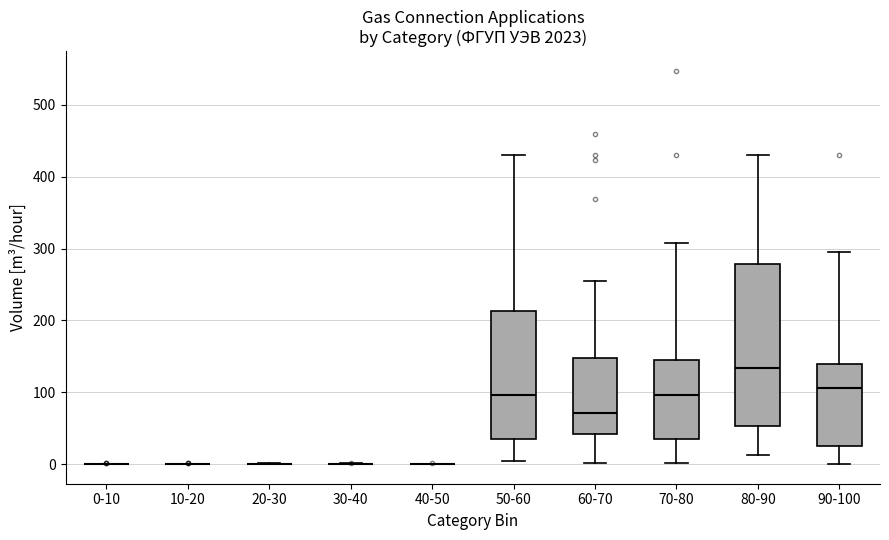

Reading left to right, read every box against the y-axis: the position of its median line, the range the box covers, and the ends of its whiskers. The values are not printed on the chart, so give them approximately, as read against the axis.

0-10: box collapsed to a line at 0, whiskers 0 to 0
10-20: box collapsed to a line at 0, whiskers 0 to 0
20-30: box collapsed to a line at 0, whiskers 0 to 0
30-40: box collapsed to a line at 0, whiskers 0 to 0
40-50: box collapsed to a line at 0, whiskers 0 to 0
50-60: median 100, box 30 to 210, whiskers 0 to 430
60-70: median 70, box 40 to 150, whiskers 0 to 250
70-80: median 100, box 40 to 150, whiskers 0 to 310
80-90: median 130, box 50 to 280, whiskers 10 to 430
90-100: median 110, box 30 to 140, whiskers 0 to 300